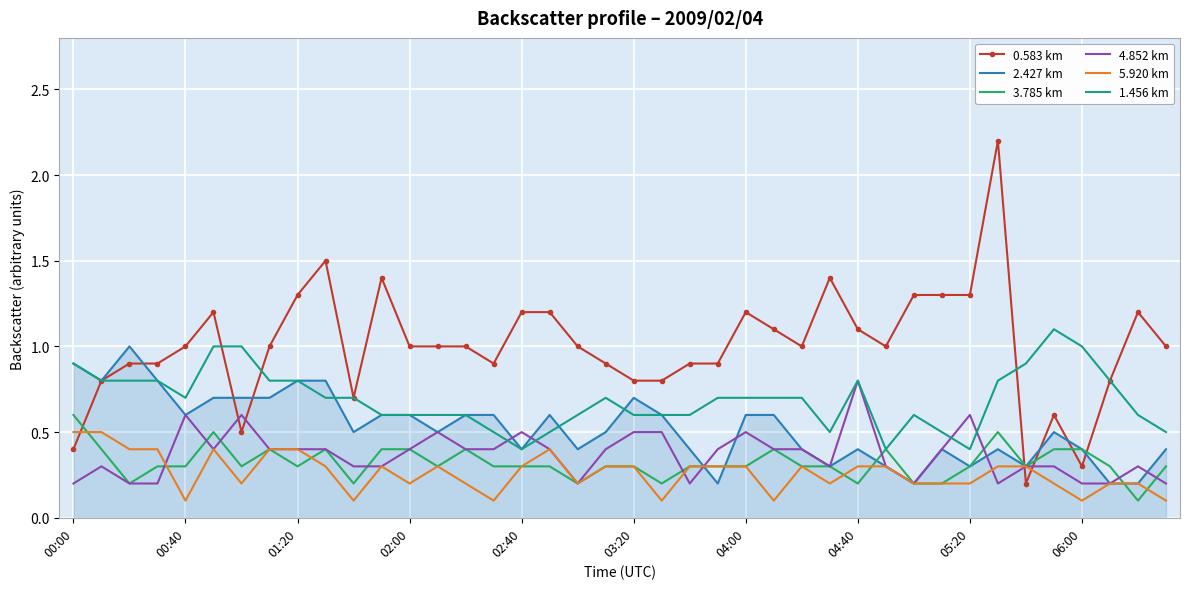

Which series has the largest range (max minus min)?

0.583 km